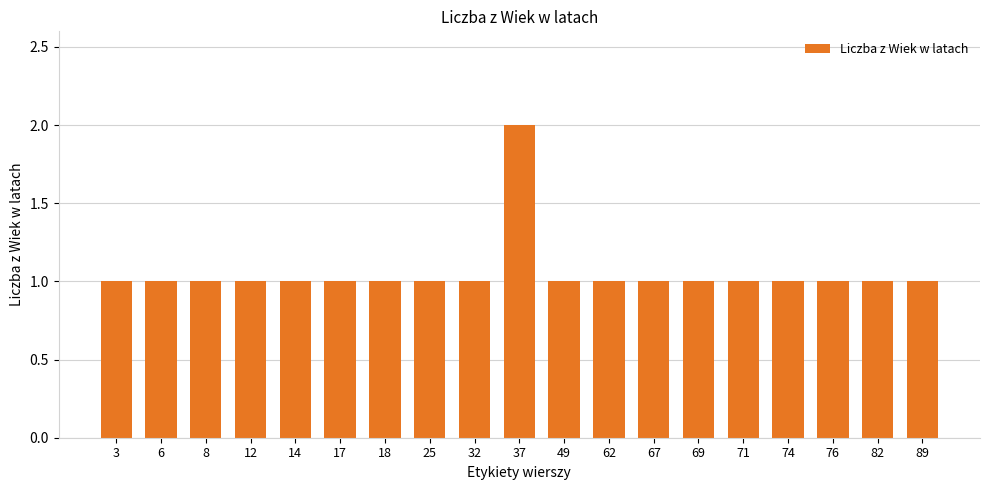

Is it true that the value at 71 is 1?

True